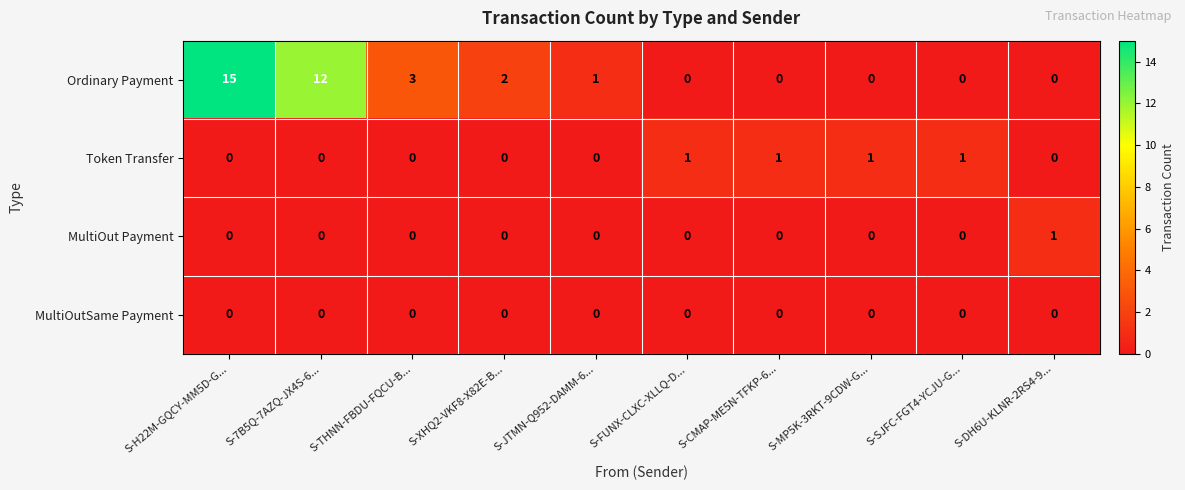

Which category has the highest value across all series?

S-H22M-GQCY-MM5D-G...